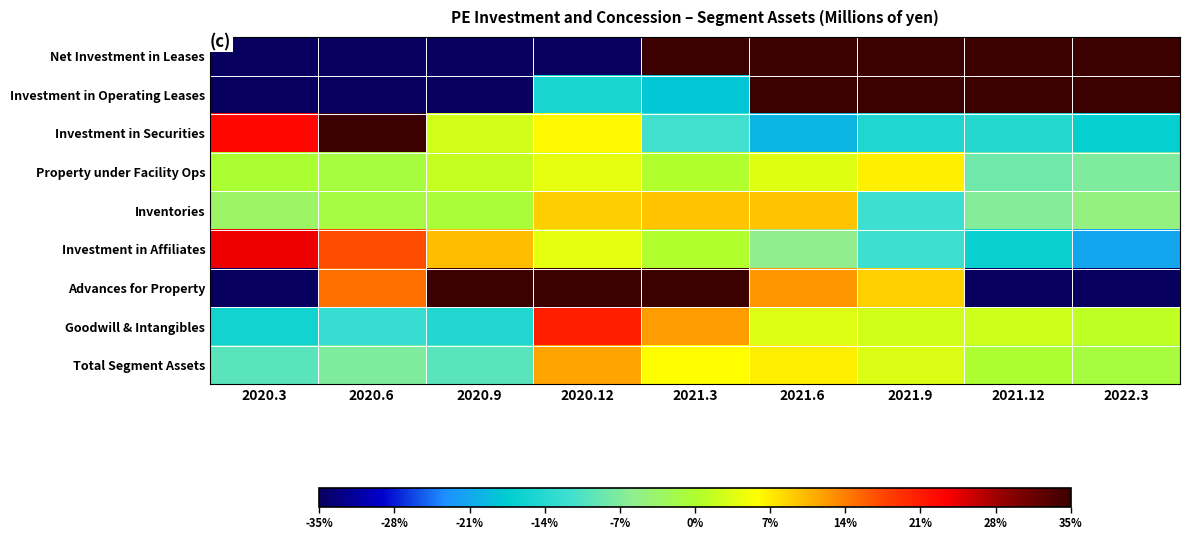

At 2021.9, list the series in order from largest to smallest.

Investment in Operating Leases, Net Investment in Leases, Advances for Property, Property under Facility Ops, Total Segment Assets, Goodwill & Intangibles, Inventories, Investment in Affiliates, Investment in Securities